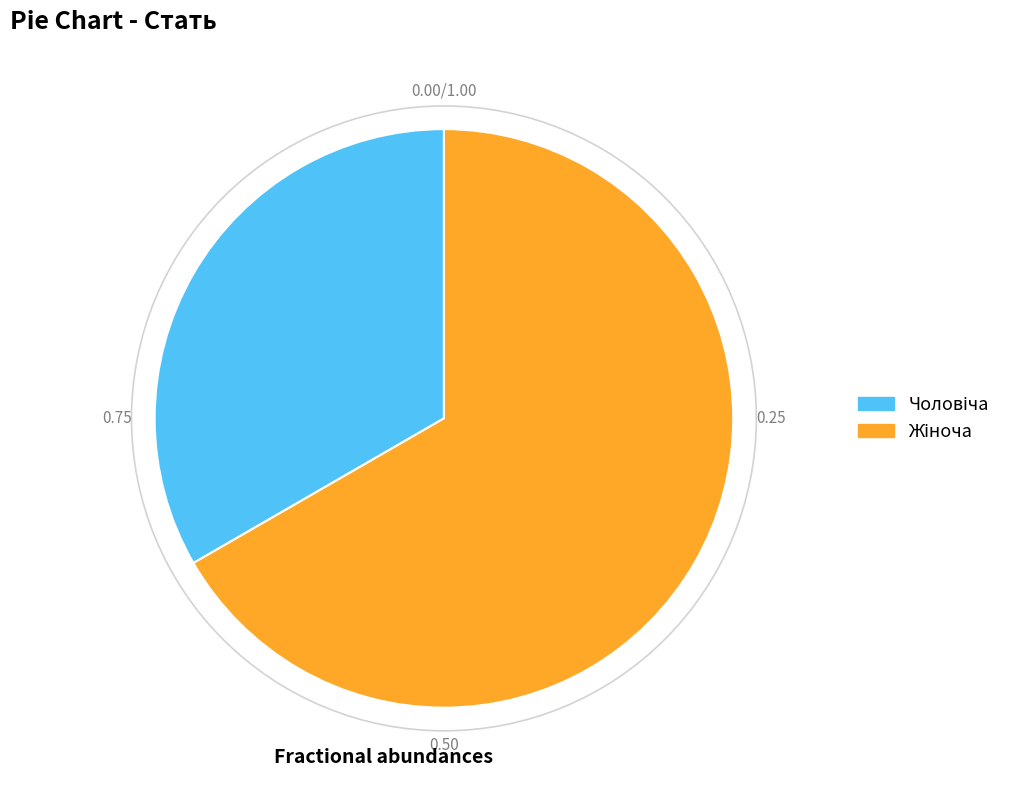

How many segments does this pie chart have?

2